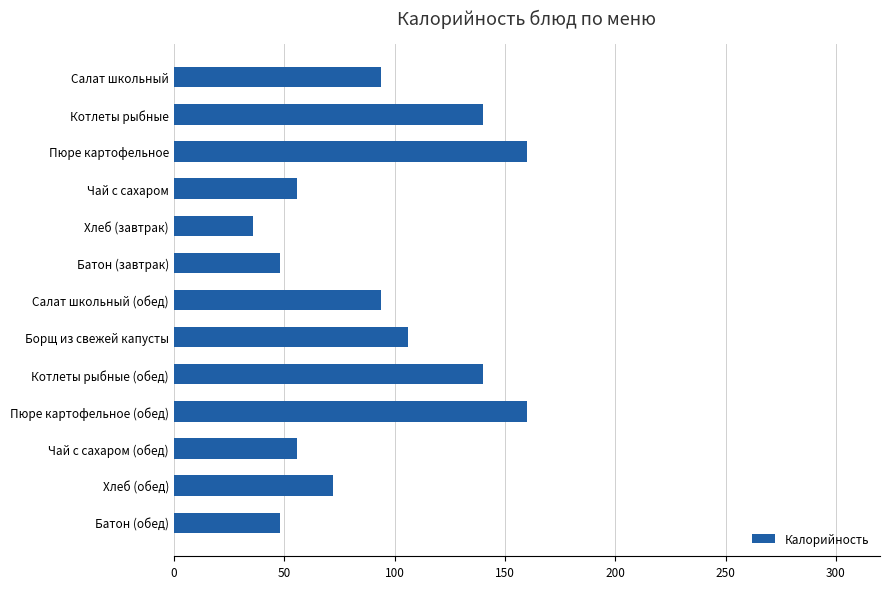

What is the sum of all values?

1210